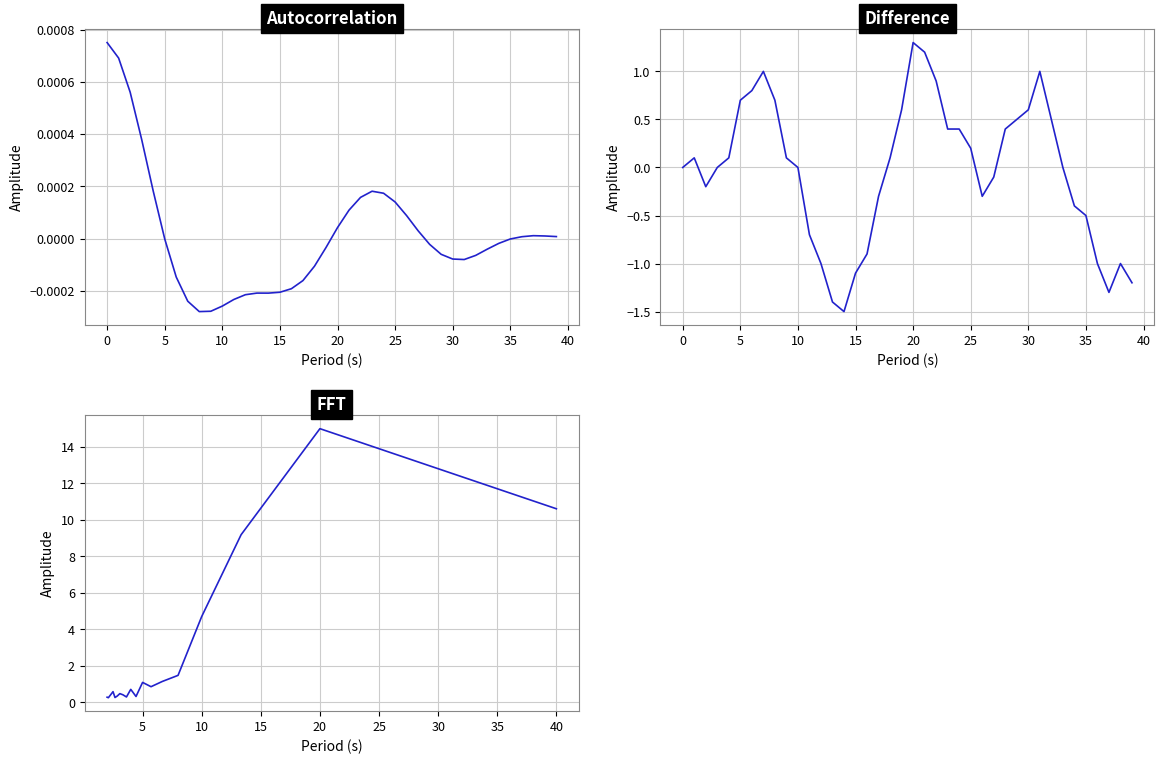

What is the difference between the maximum and second lowest values?

14.7